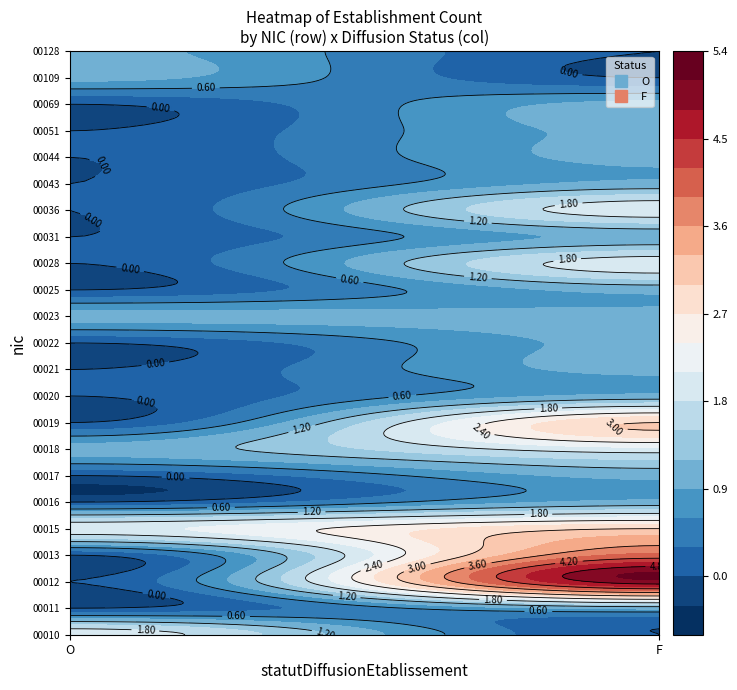

What value does the 00128 series have at O?

1